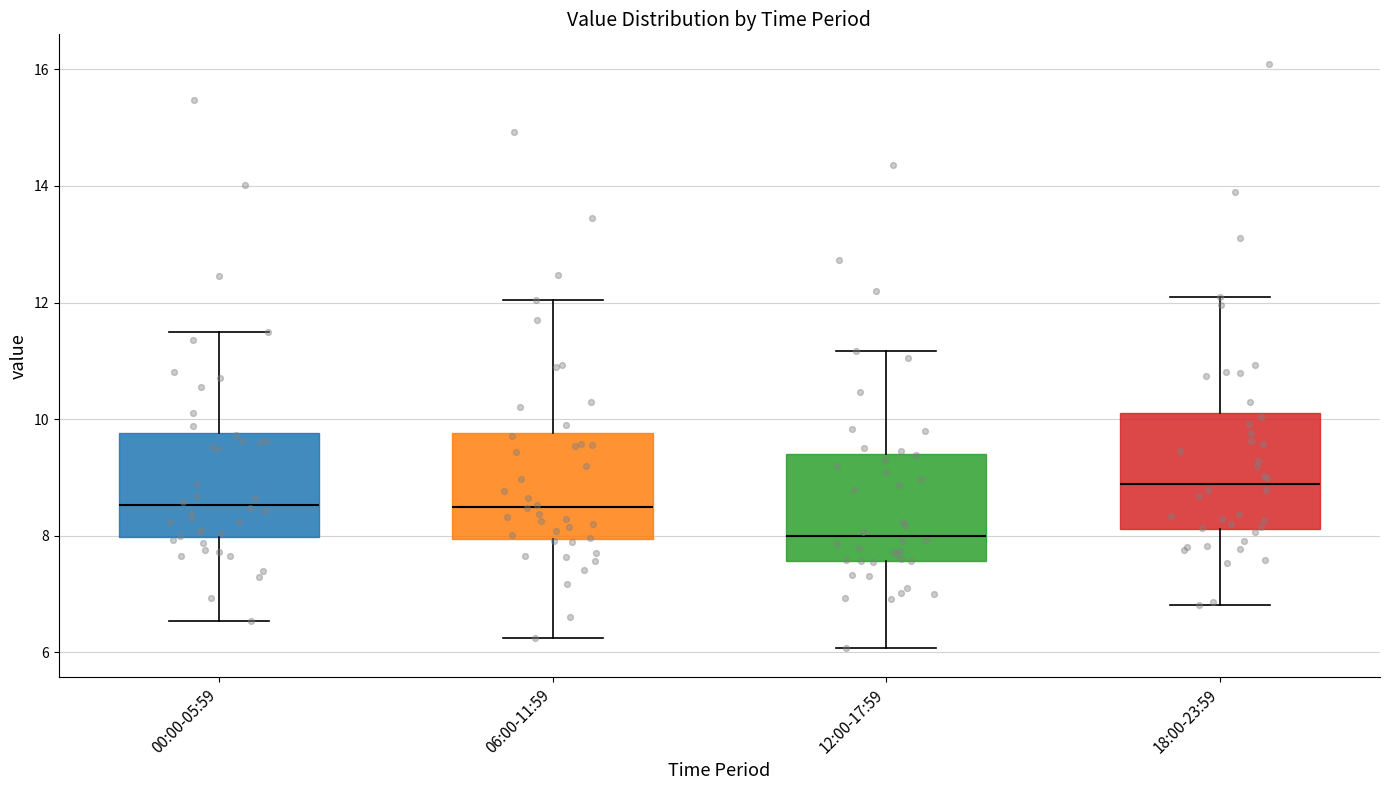

Reading left to right, transcribe this box plot: for each box, give where its median line is, the range the box spans, and where its two whiskers end, as read against the y-axis. The values are not printed on the chart, so give them approximately, as read against the axis.

00:00-05:59: median 8.6, box 8.0 to 9.8, whiskers 6.6 to 11.6
06:00-11:59: median 8.6, box 8.0 to 9.8, whiskers 6.2 to 12.0
12:00-17:59: median 8.0, box 7.6 to 9.4, whiskers 6.0 to 11.2
18:00-23:59: median 8.8, box 8.2 to 10.2, whiskers 6.8 to 12.0